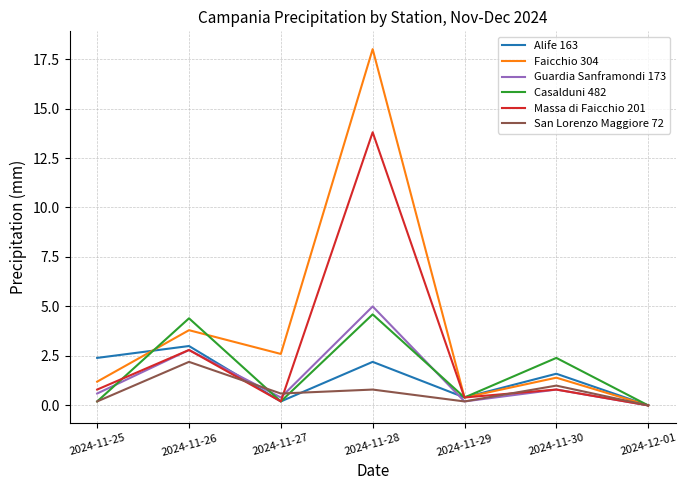

Between 2024-11-26 and 2024-11-27, which series saw the biggest shift?

Casalduni 482